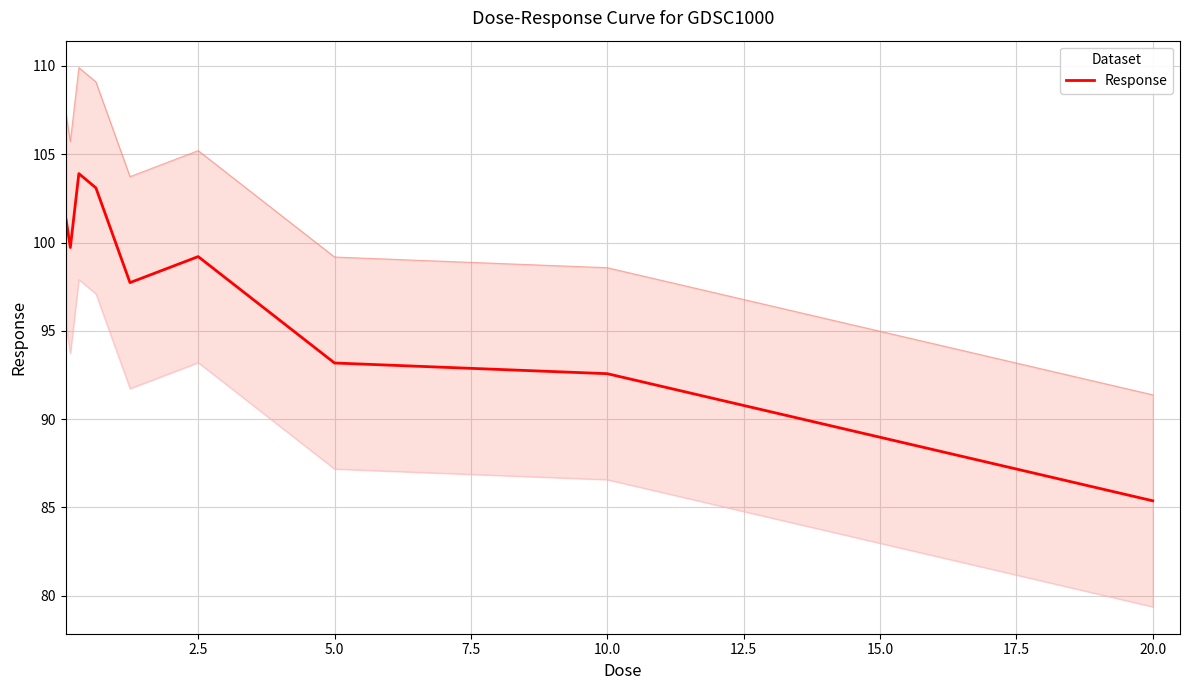

Is it true that Response equals 45.5 at 10.0?

False